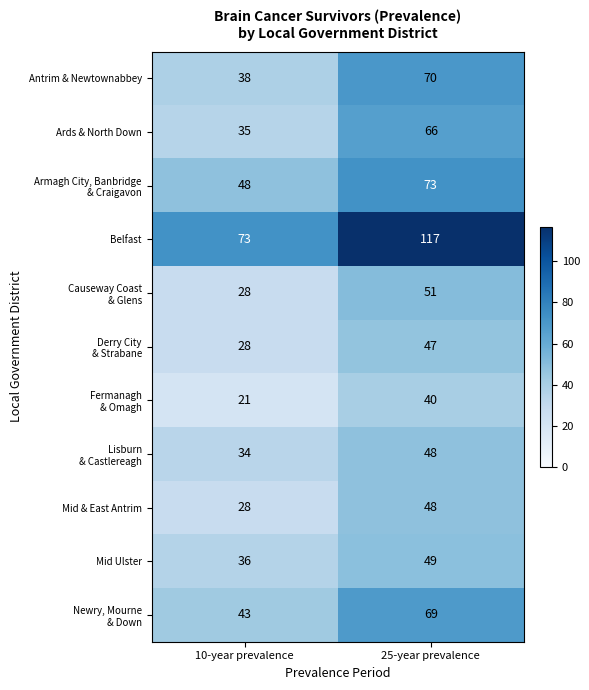

At which label does Antrim & Newtownabbey reach its minimum?

10-year prevalence